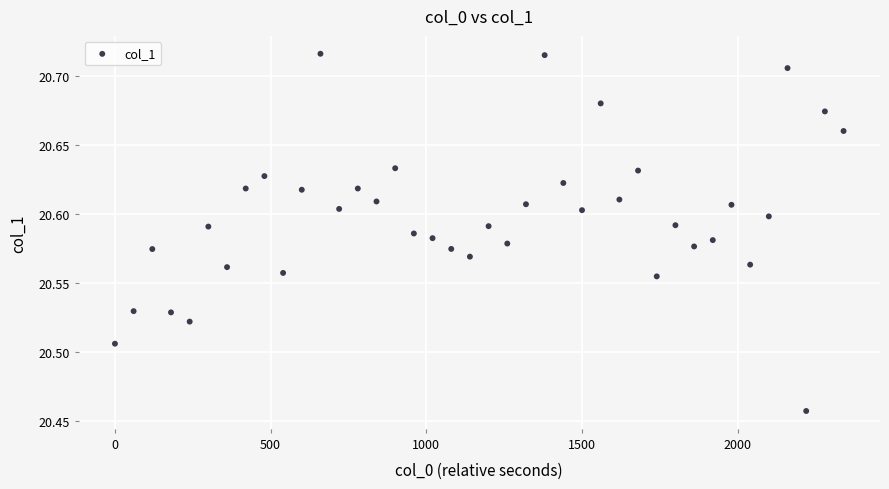

What is the range of Y values (max minus min)?

0.3